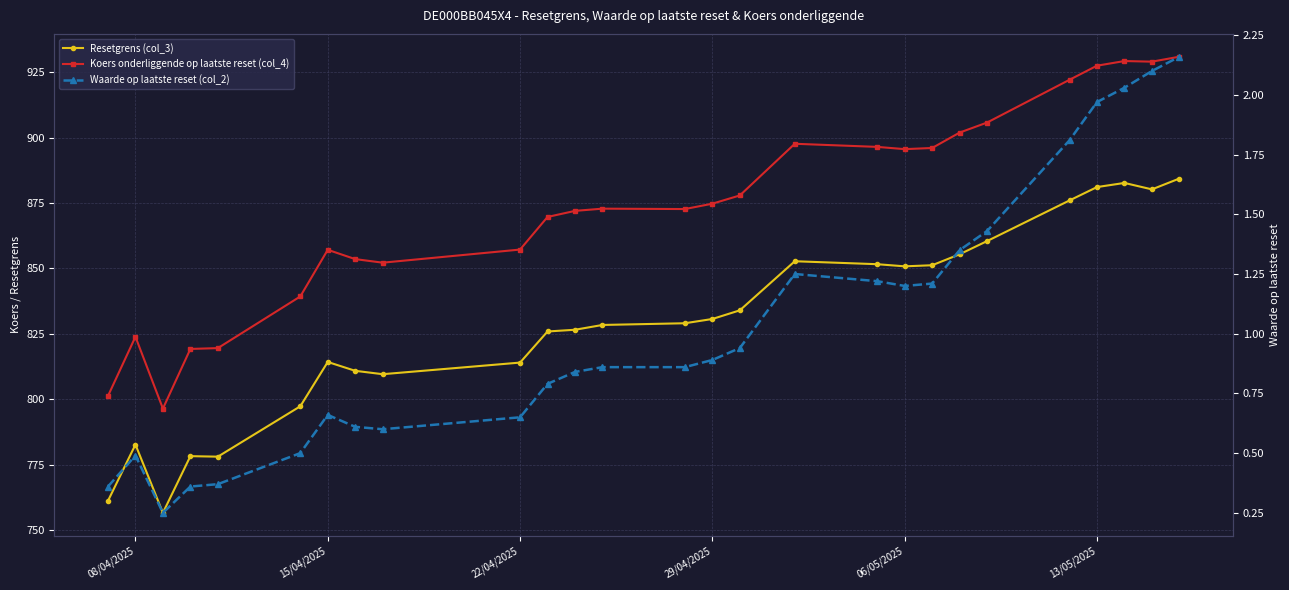

What is the sum of all Koers onderliggende op laatste reset (col_4) values?

23591.6